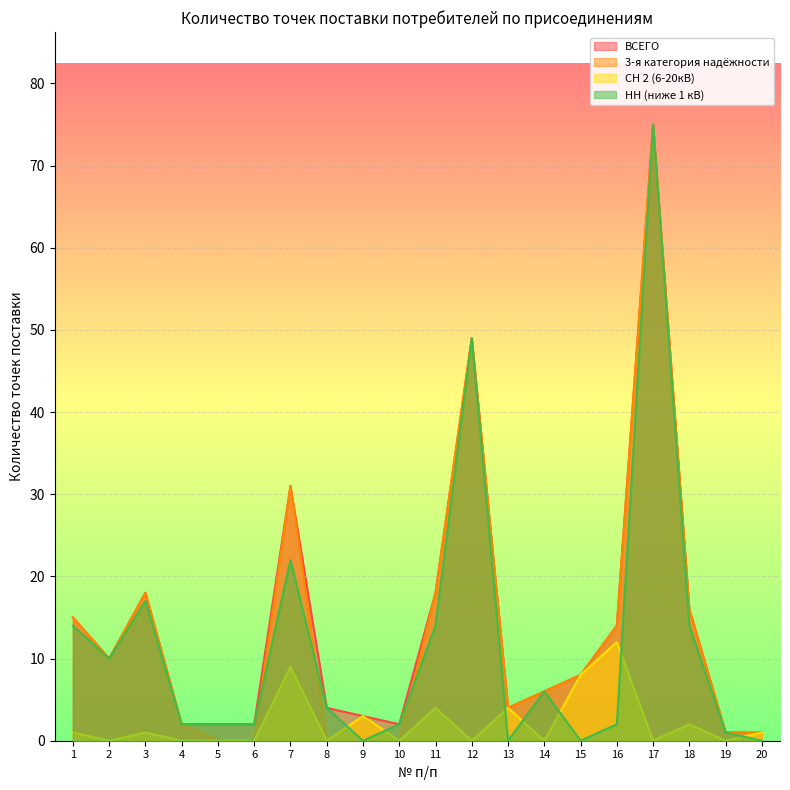

What are all the series names shown in the legend?

ВСЕГО, 3-я категория надёжности, СН 2 (6-20кВ), НН (ниже 1 кВ)